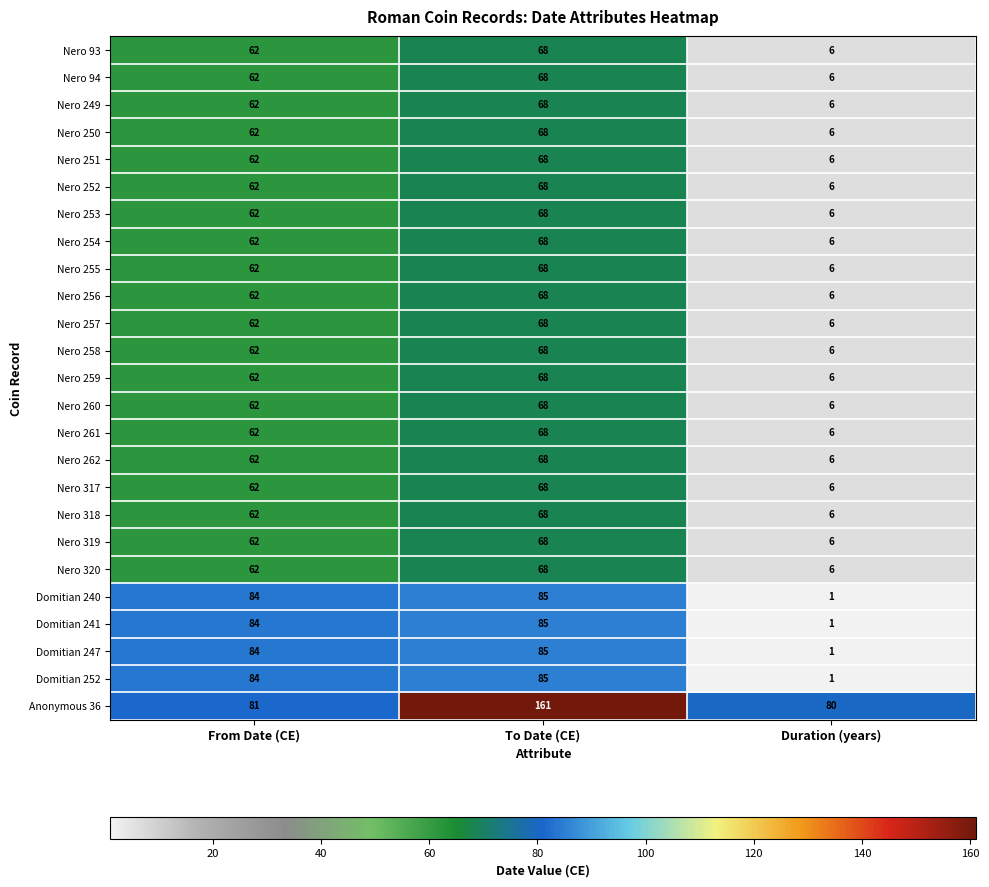

At which category is the sum across all series the highest?

To Date (CE)